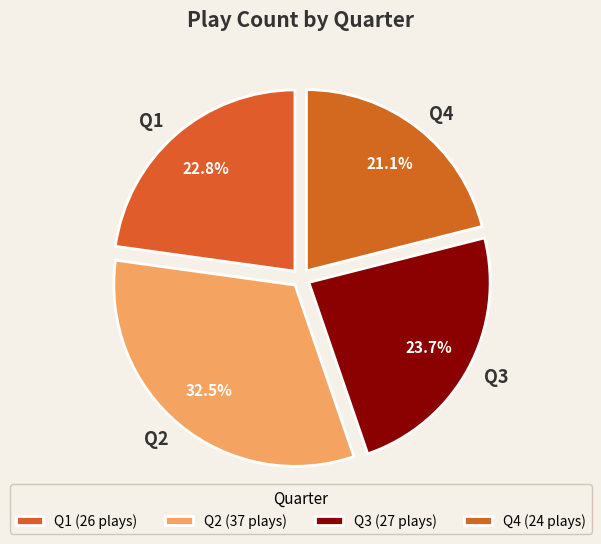

Does Q1 represent more than half of the total?

No